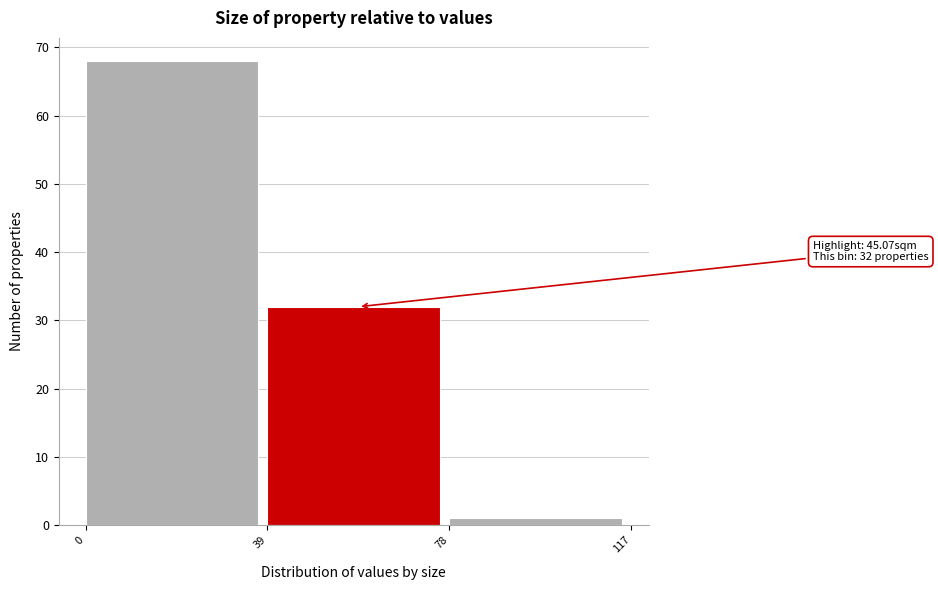

Over which range of the x-axis is the bar tallest?

0 to 39